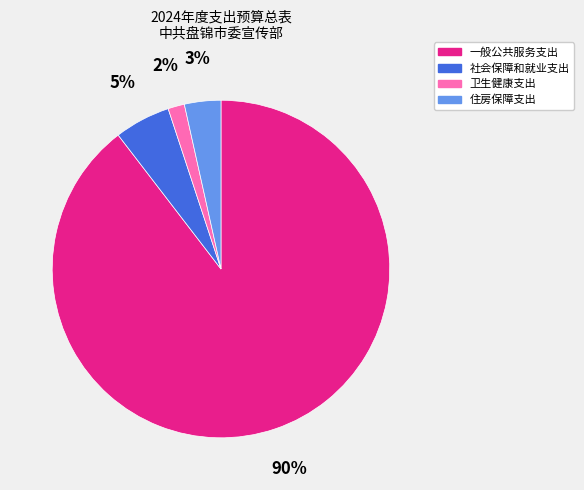

True or false: 卫生健康支出 accounts for 2% of the total.

True